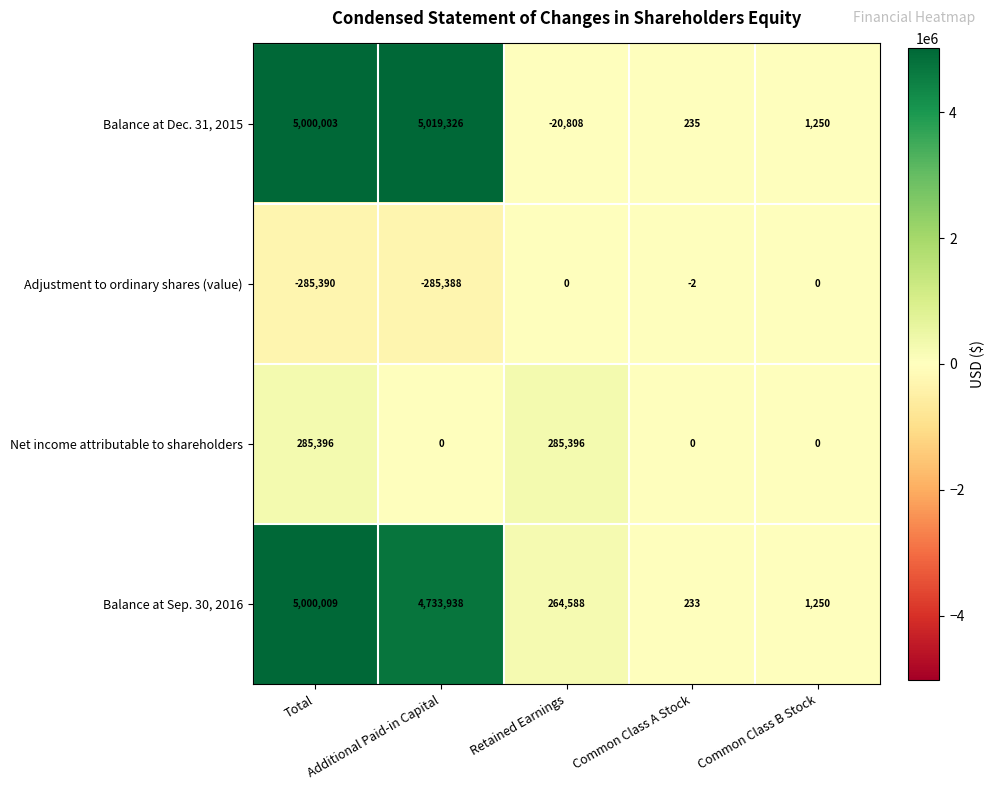

How many Net income attributable to shareholders values are between 0 and 285396?

5